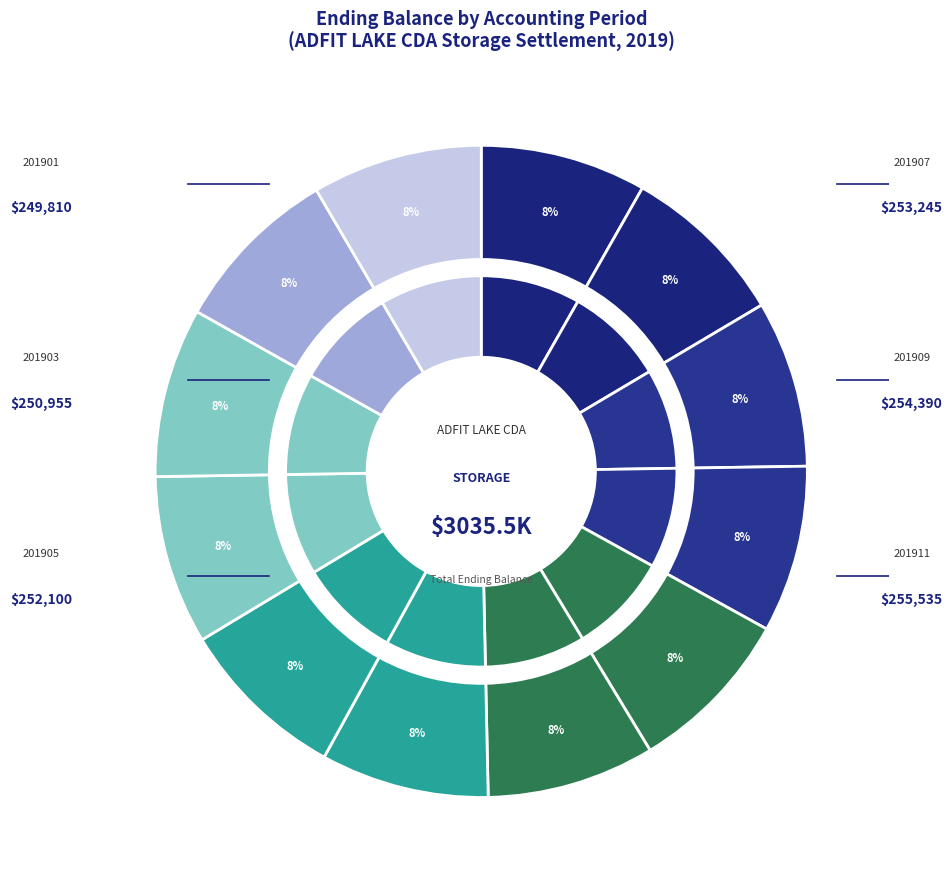

Which slice is the largest?

201912